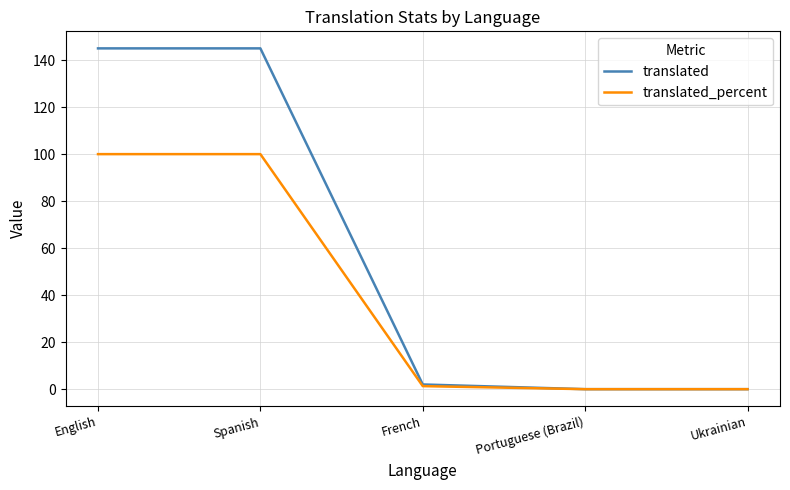

Is this an area chart (filled region under the line)?

No